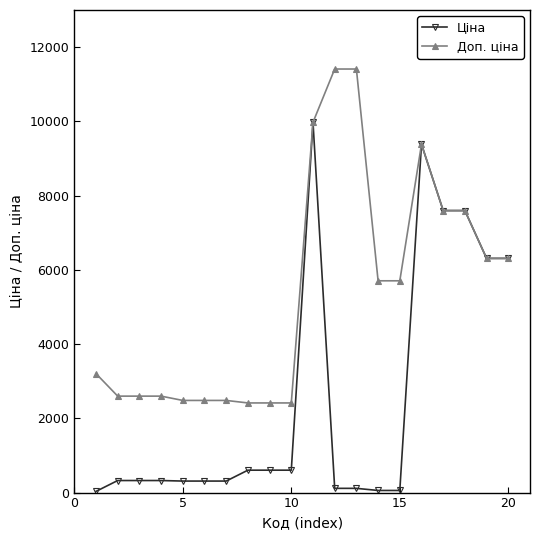

How many series are shown in this chart?

2